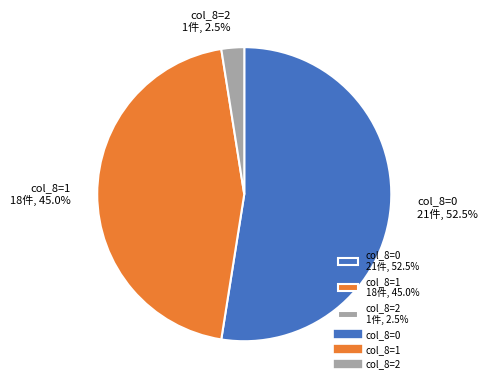

To the nearest percent, what is the difference between the largest and smallest slice percentages?

50%